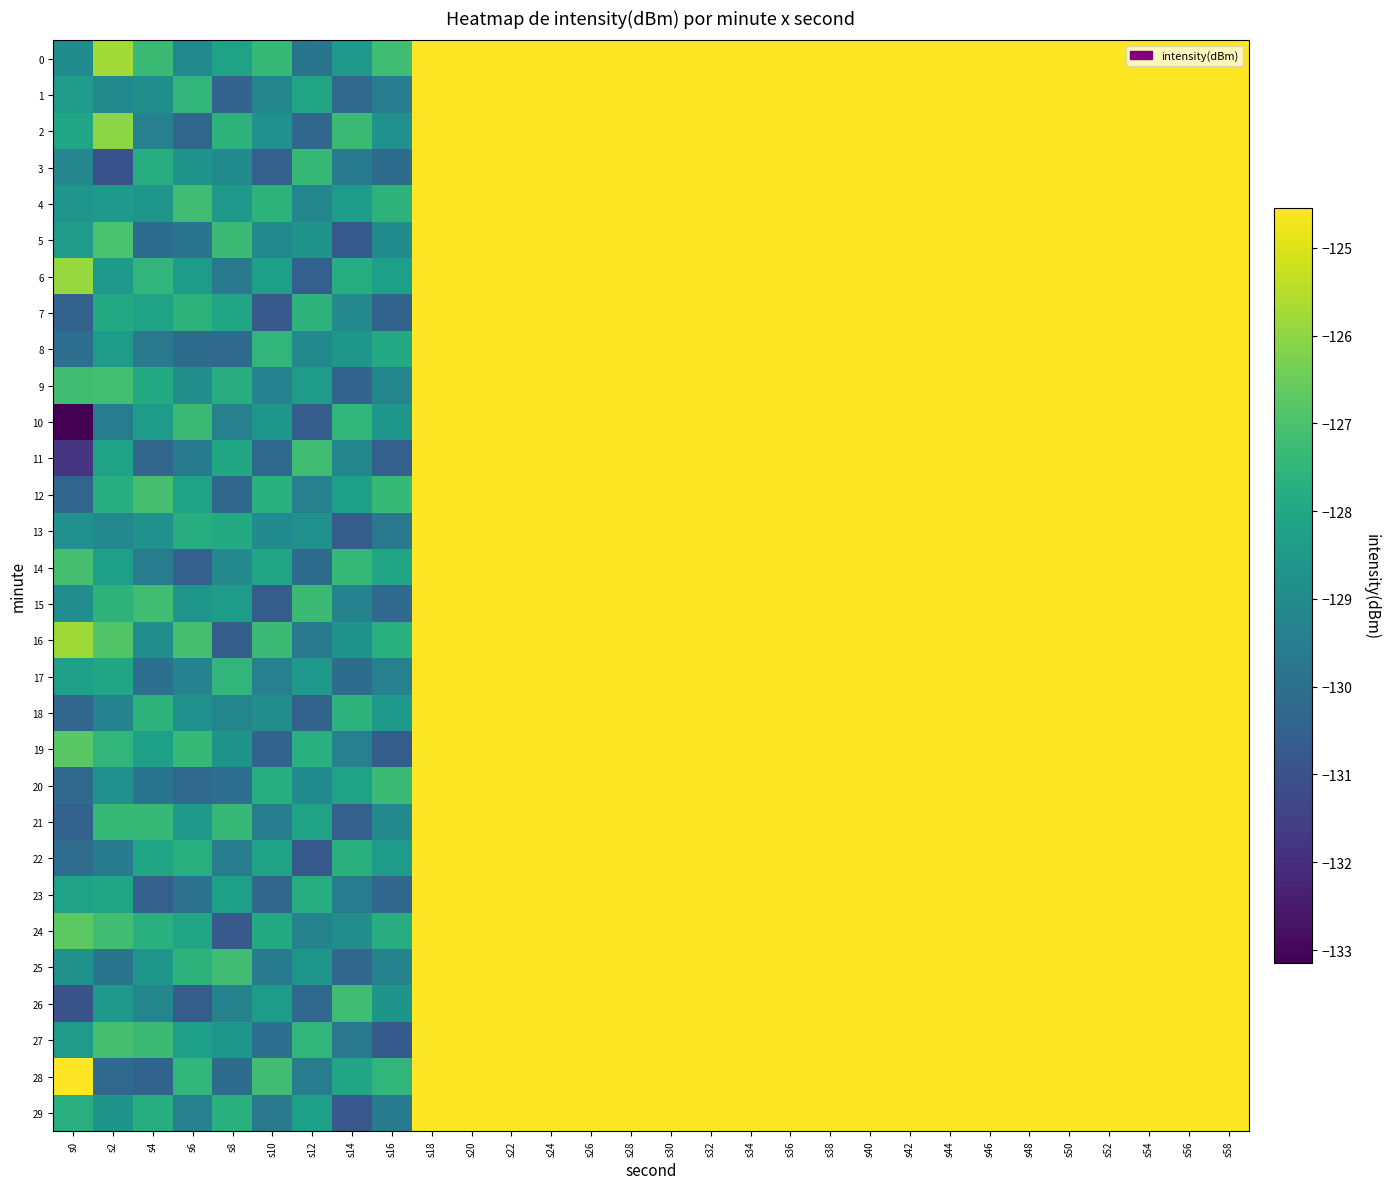

Which series changed the most between s14 and s44?

29